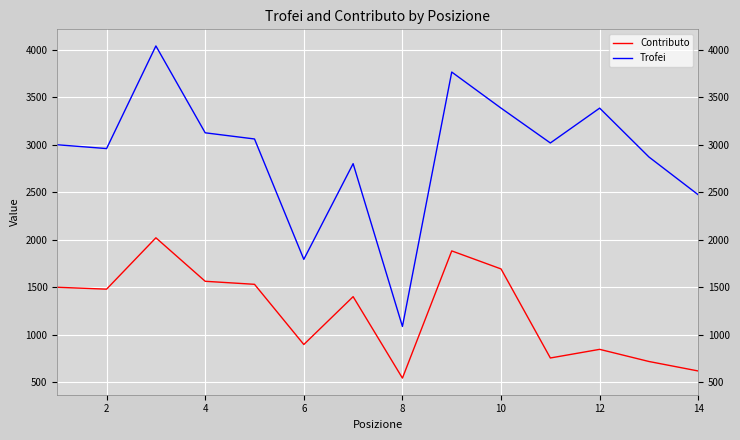

What is the difference between the maximum and minimum values in the Contributo series?

1478